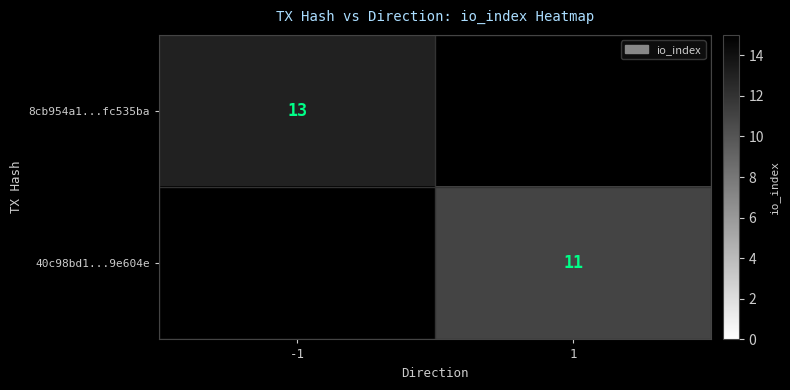

At how many categories does at least one series exceed 12?

1